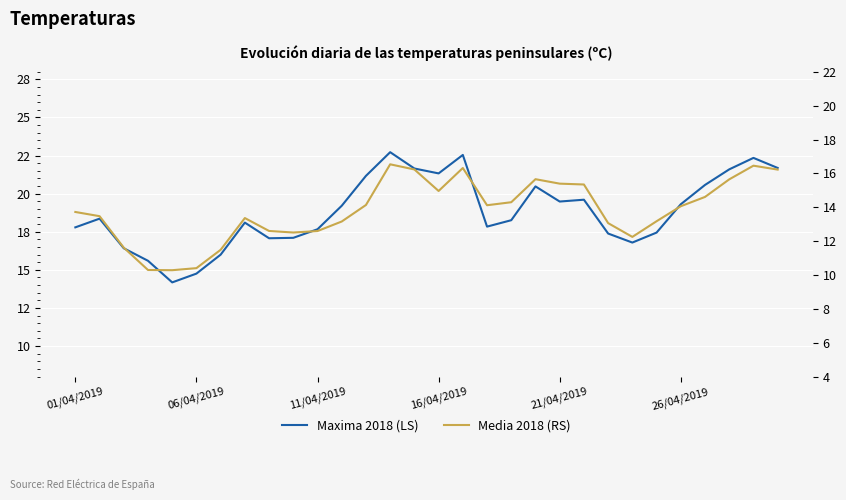

What is the minimum value for Maxima 2018 (LS)?

14.2